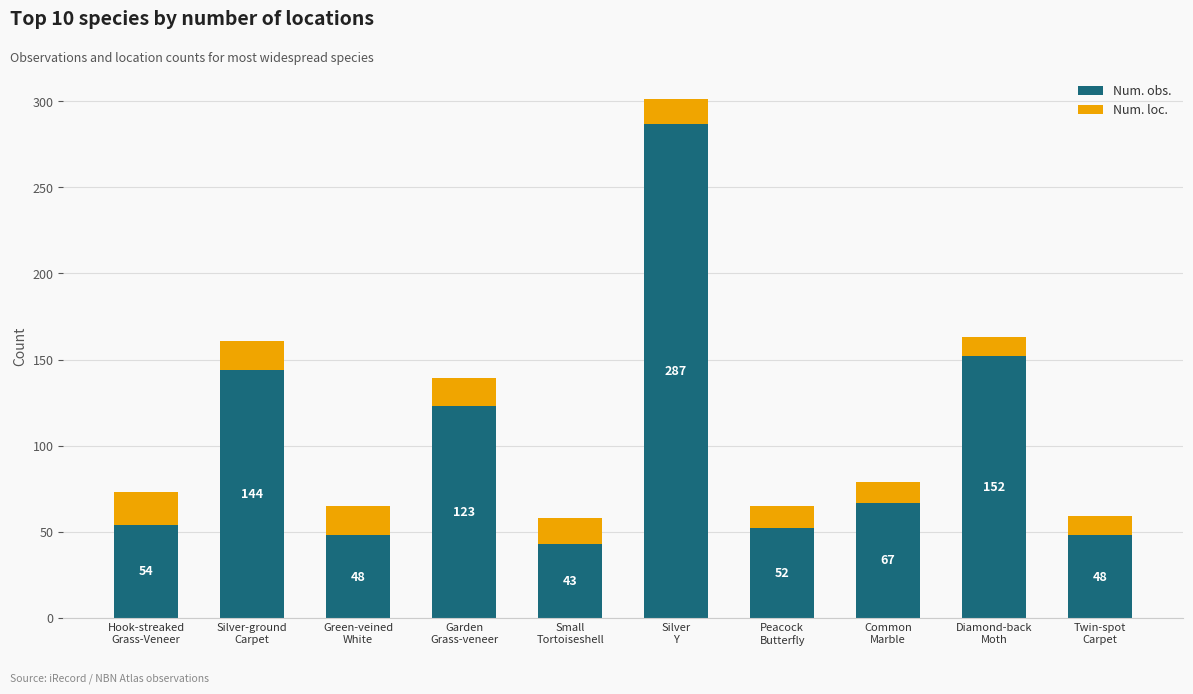

What is the minimum value for Num. obs.?

43